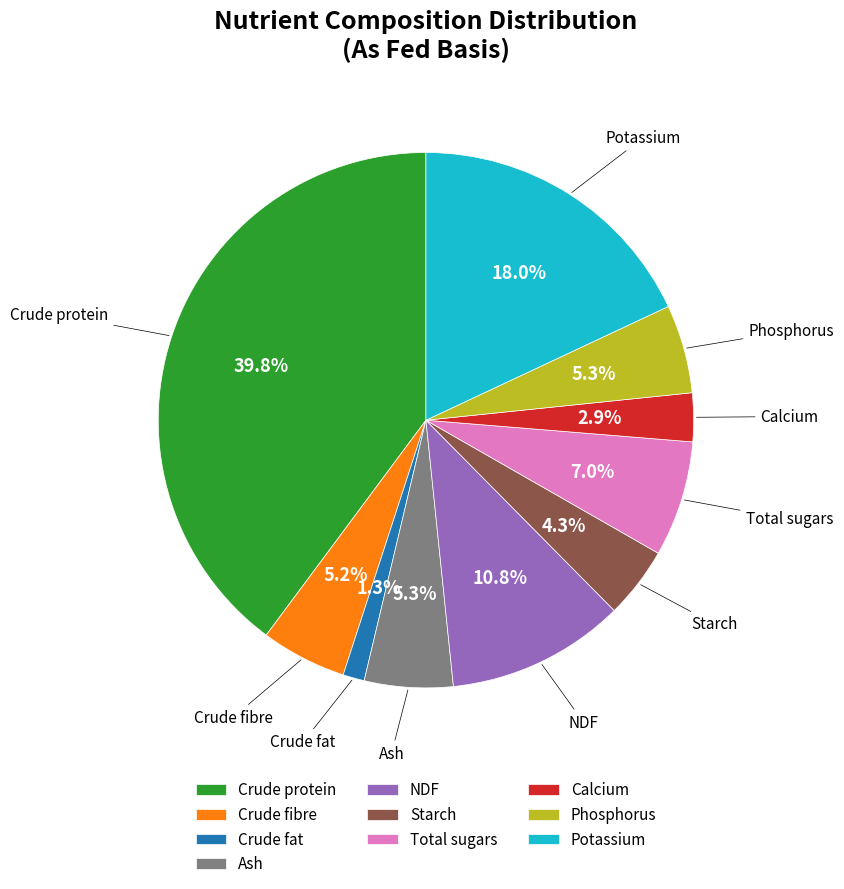

Which slice is the largest?

Crude protein